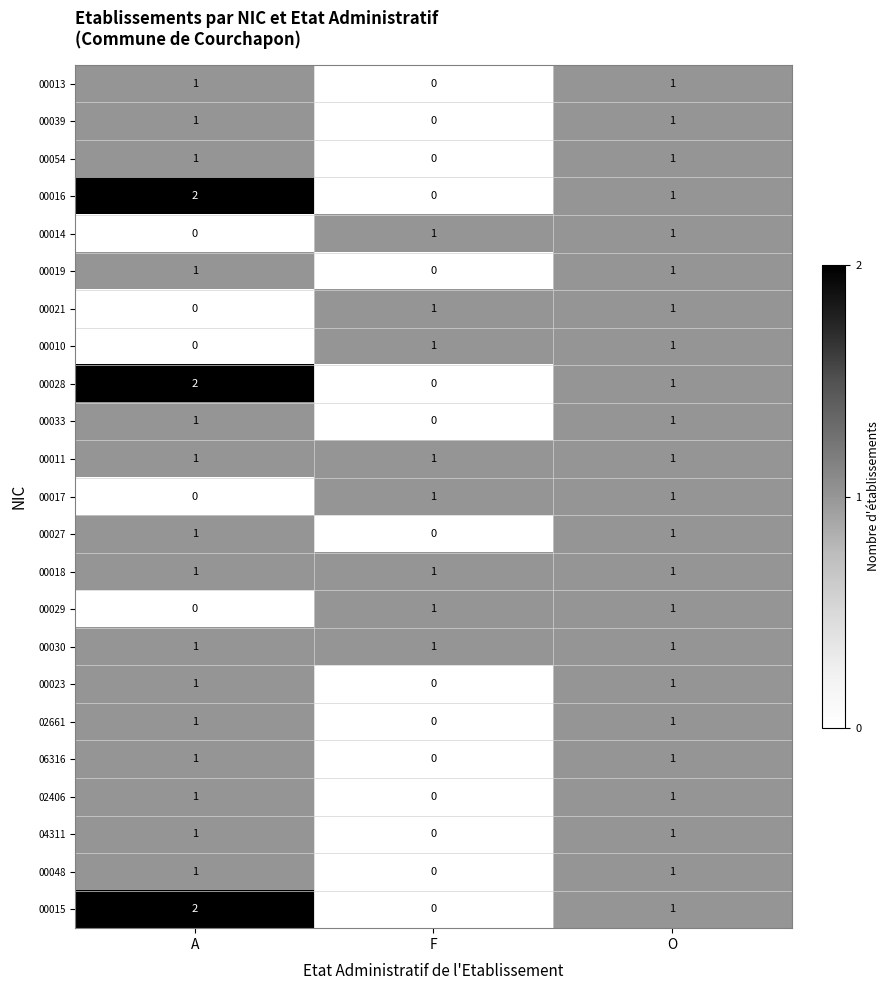

Is it true that 00021 equals 2 at O?

False